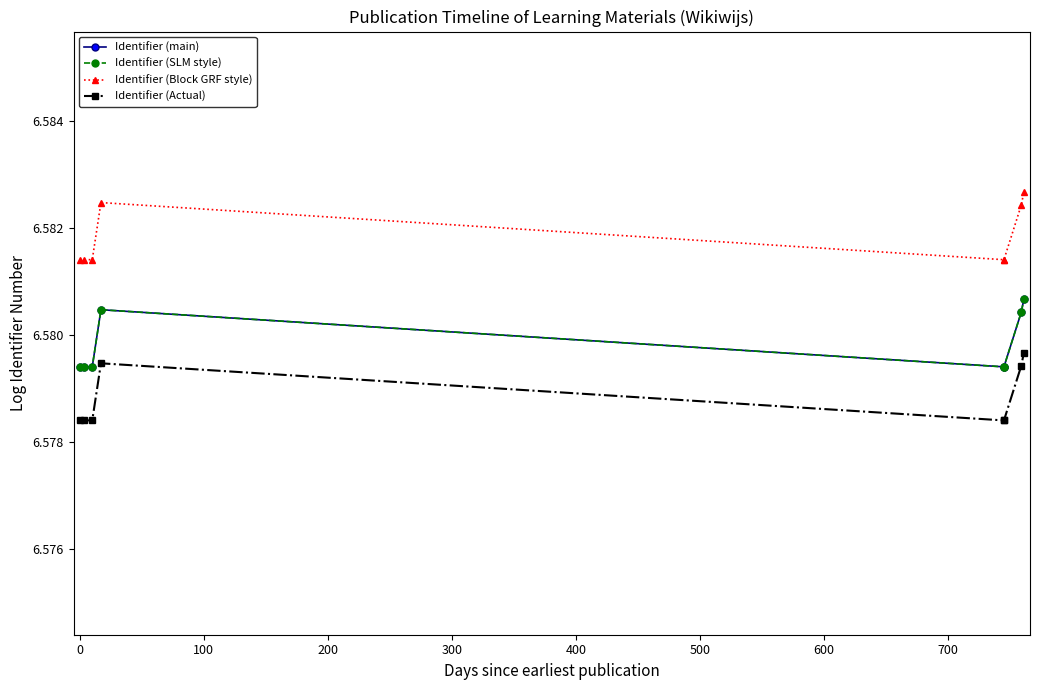

Count the number of data series in this chart.

4